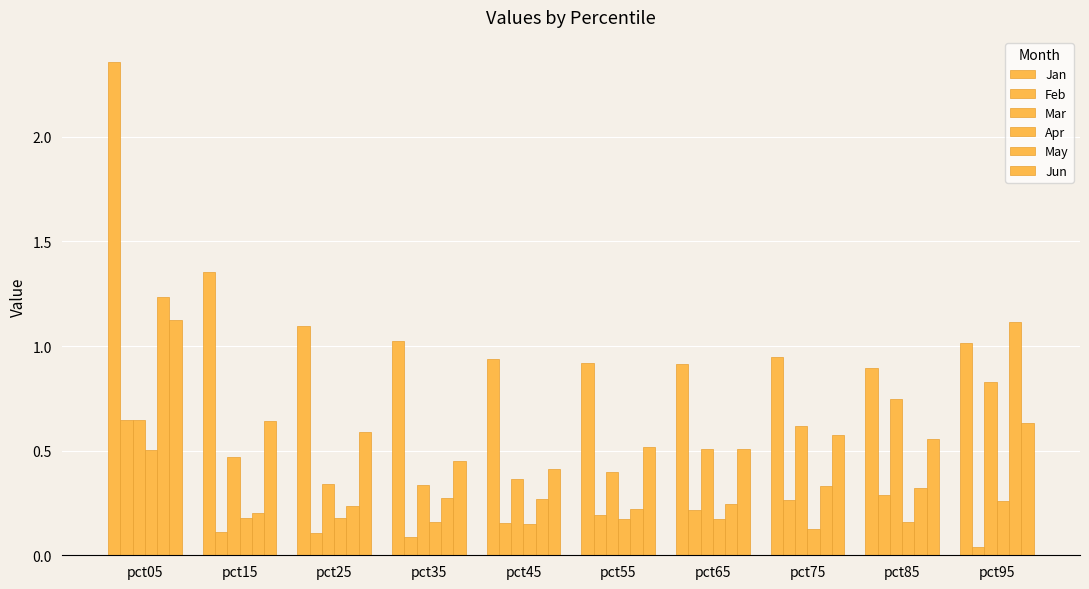

How many distinct data groups are displayed?

6